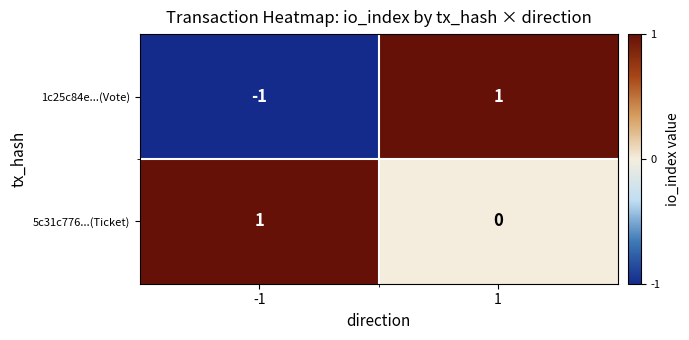

At 1, list the series in order from largest to smallest.

1c25c84e...(Vote), 5c31c776...(Ticket)